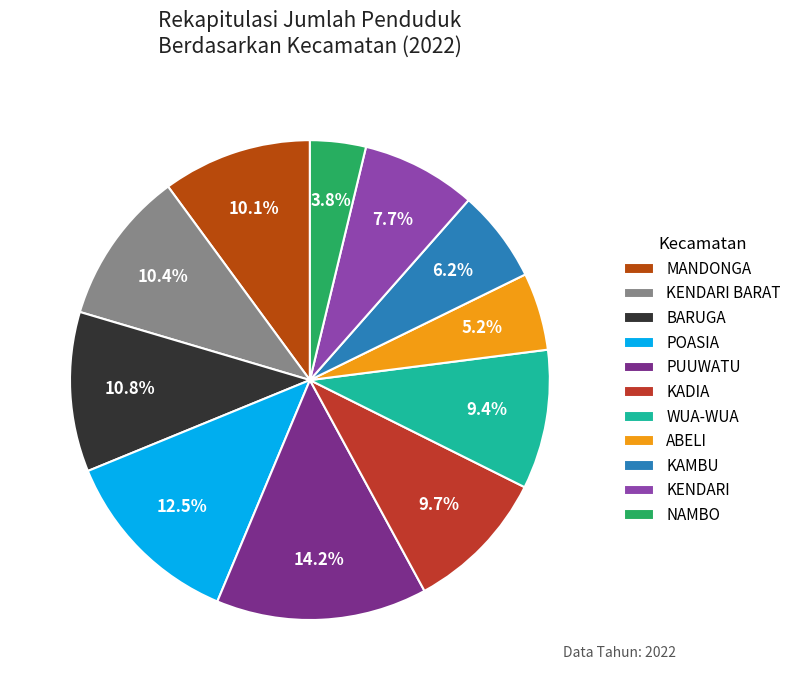

What is the largest slice in the pie chart?

PUUWATU